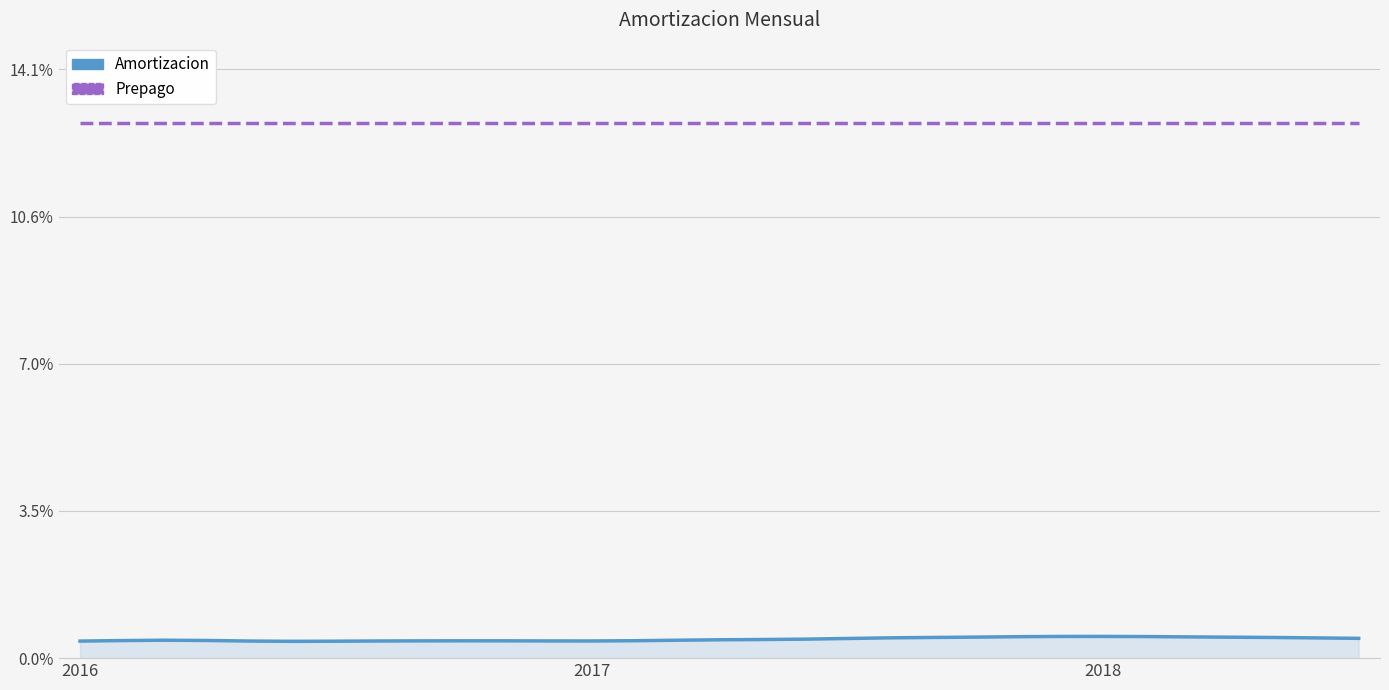

What are all the series names shown in the legend?

Amortizacion, Prepago